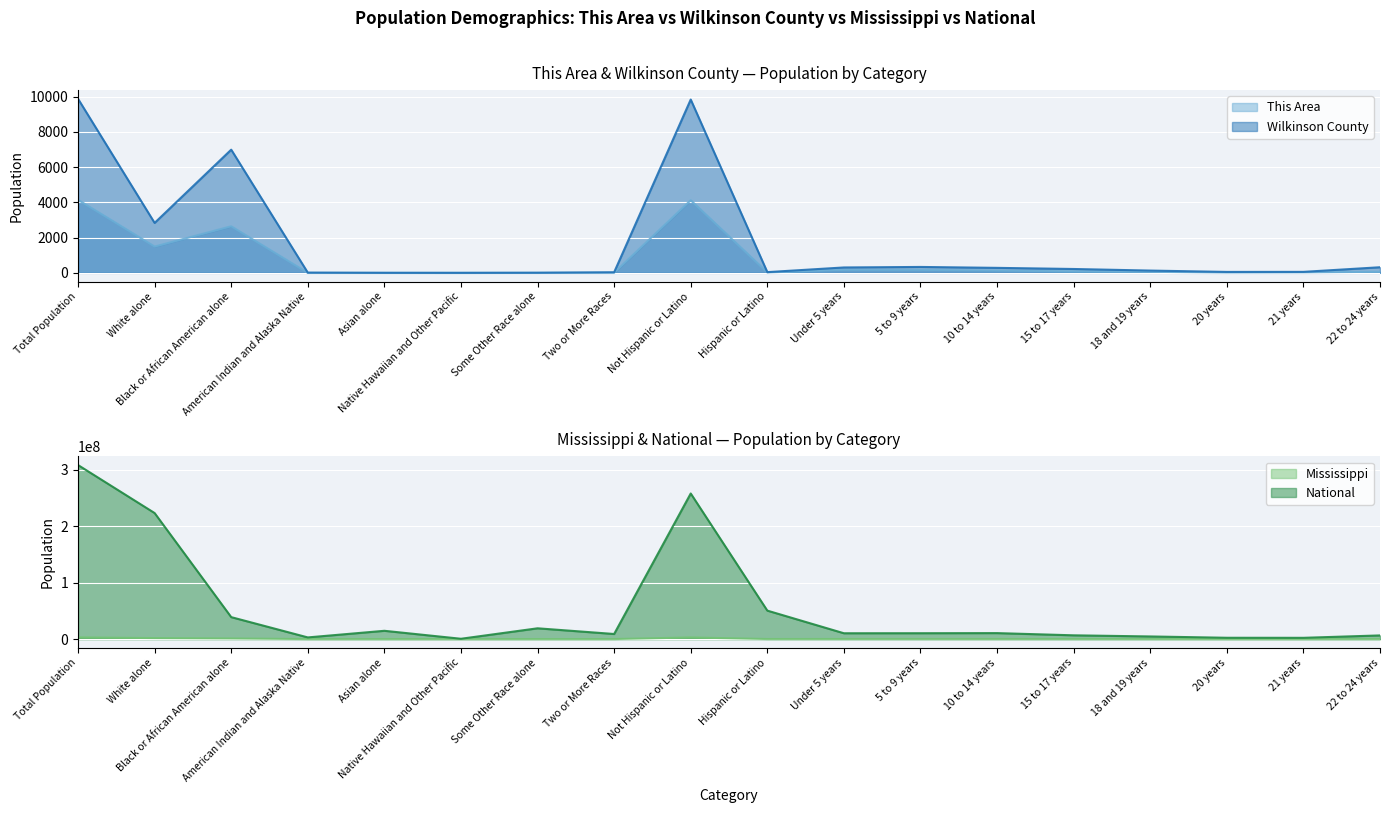

True or false: Mississippi and National cross at least once.

False